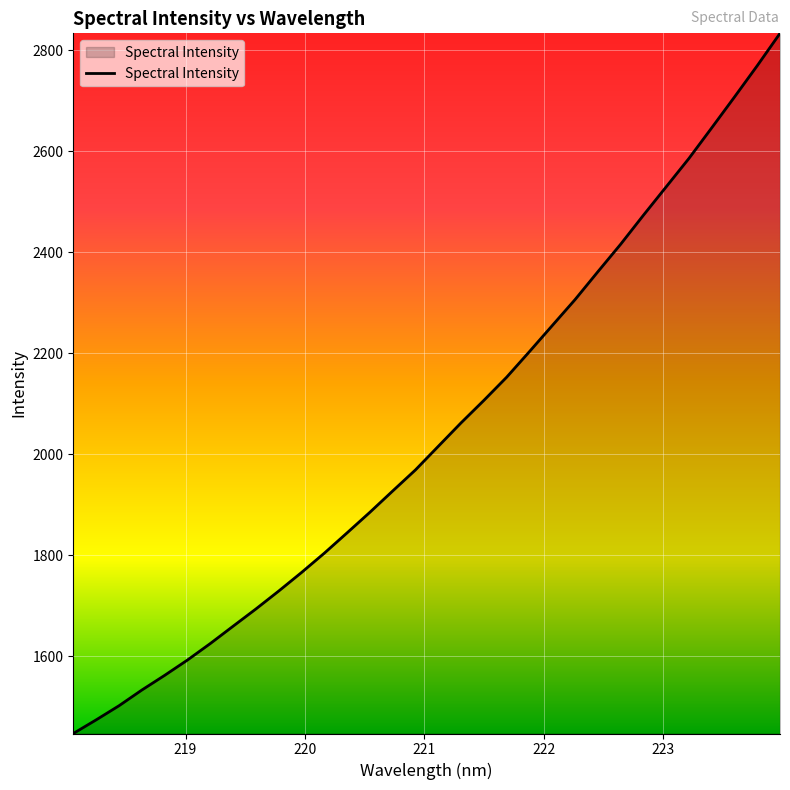

What is the maximum value shown in the chart?

2833.8